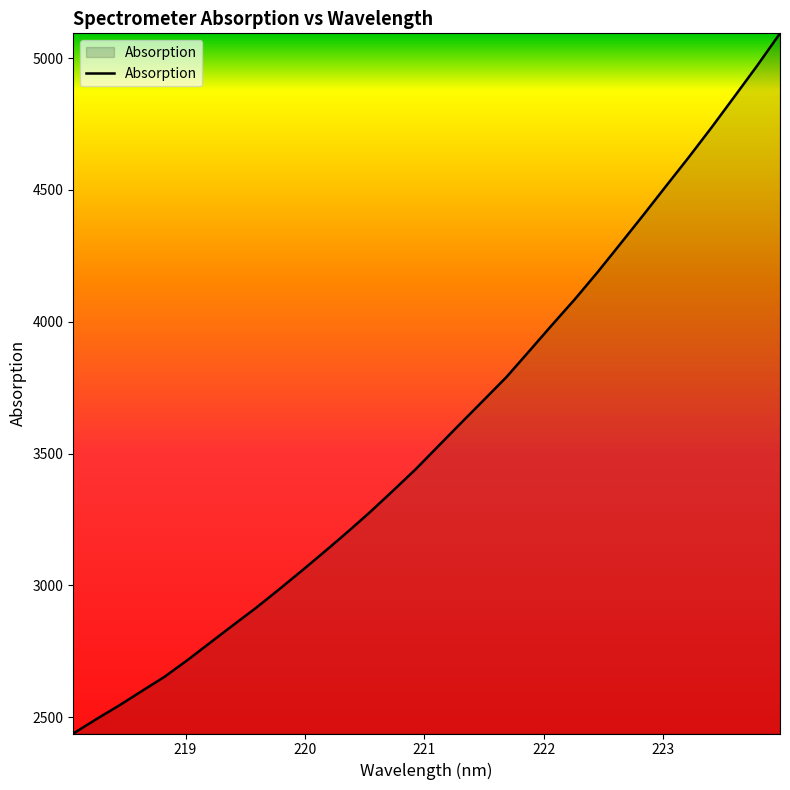

What is the smallest value displayed?

2438.5